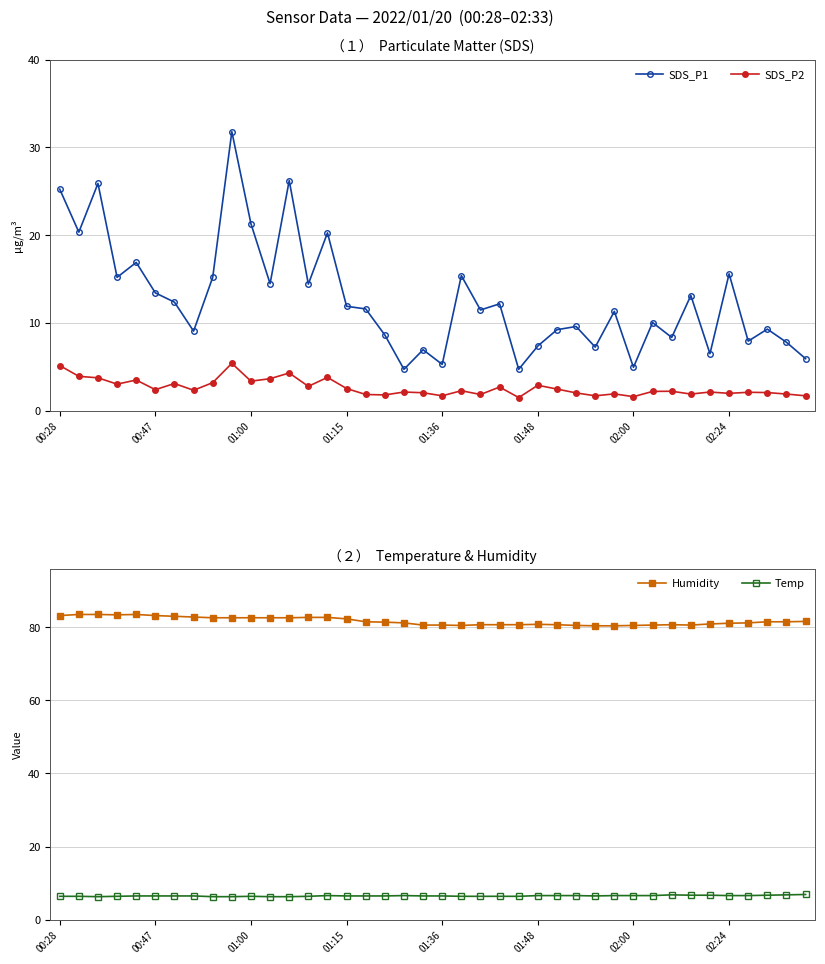

What are all the series names shown in the legend?

SDS_P1, SDS_P2, Humidity, Temp